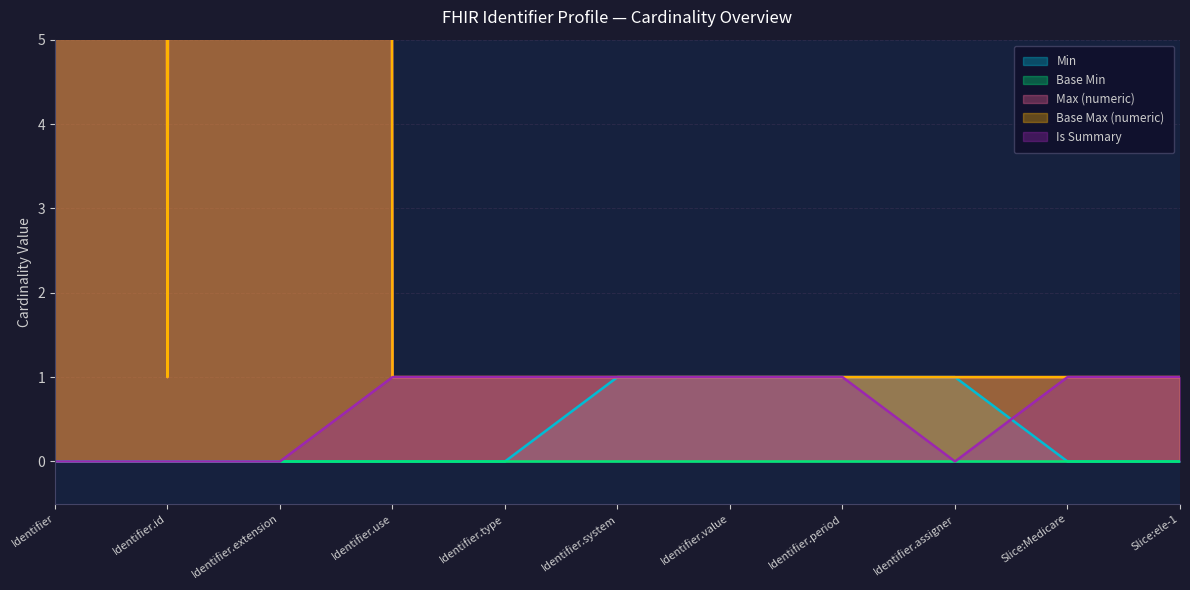

What is the lowest value of the Base Max (numeric) series?

1